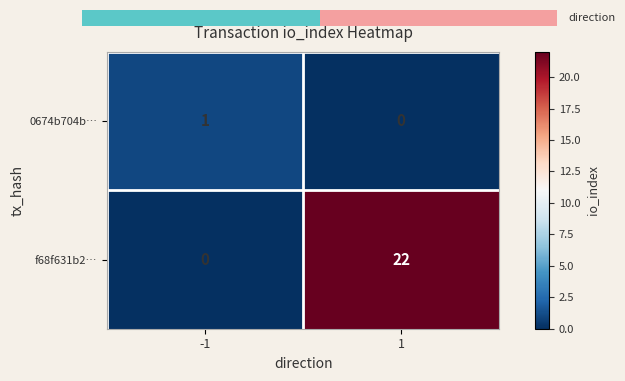

How many data points does each series have?

2